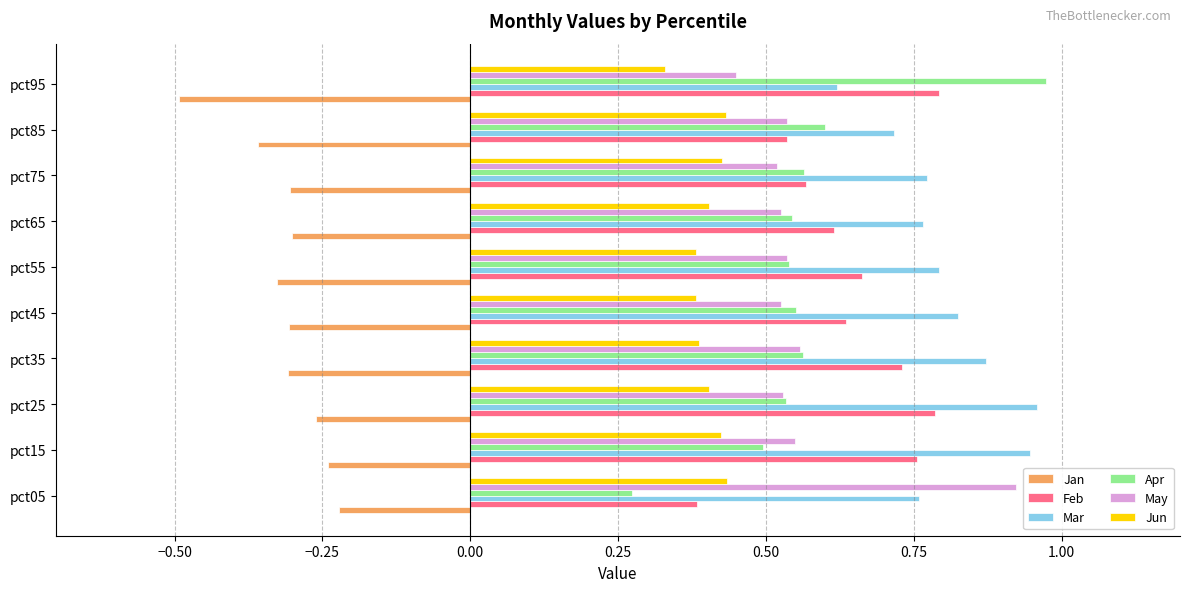

What is the difference between the highest and lowest values at pct05?

1.1